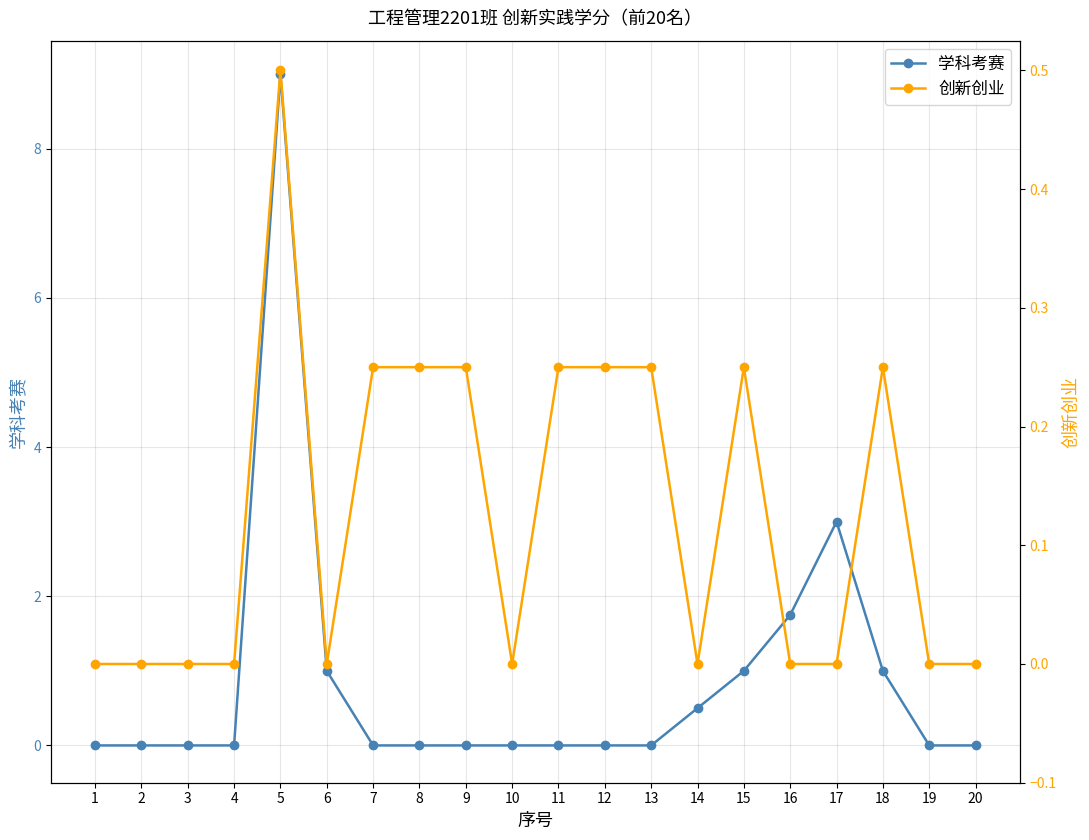

List the series in order of their overall mean, lowest first.

创新创业, 学科考赛